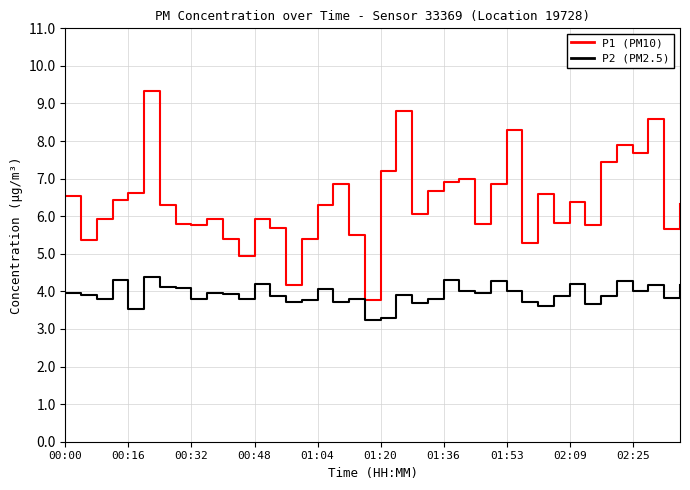

Which series has the largest total across all categories?

P1 (PM10)